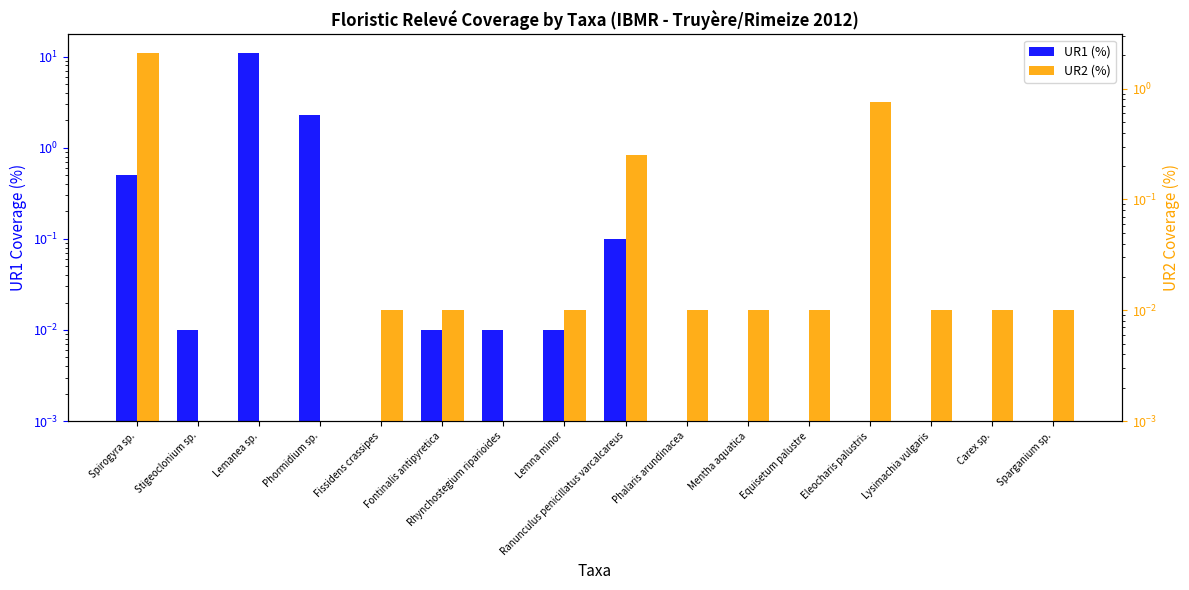

Which category has the highest value across all series?

Lemanea sp.